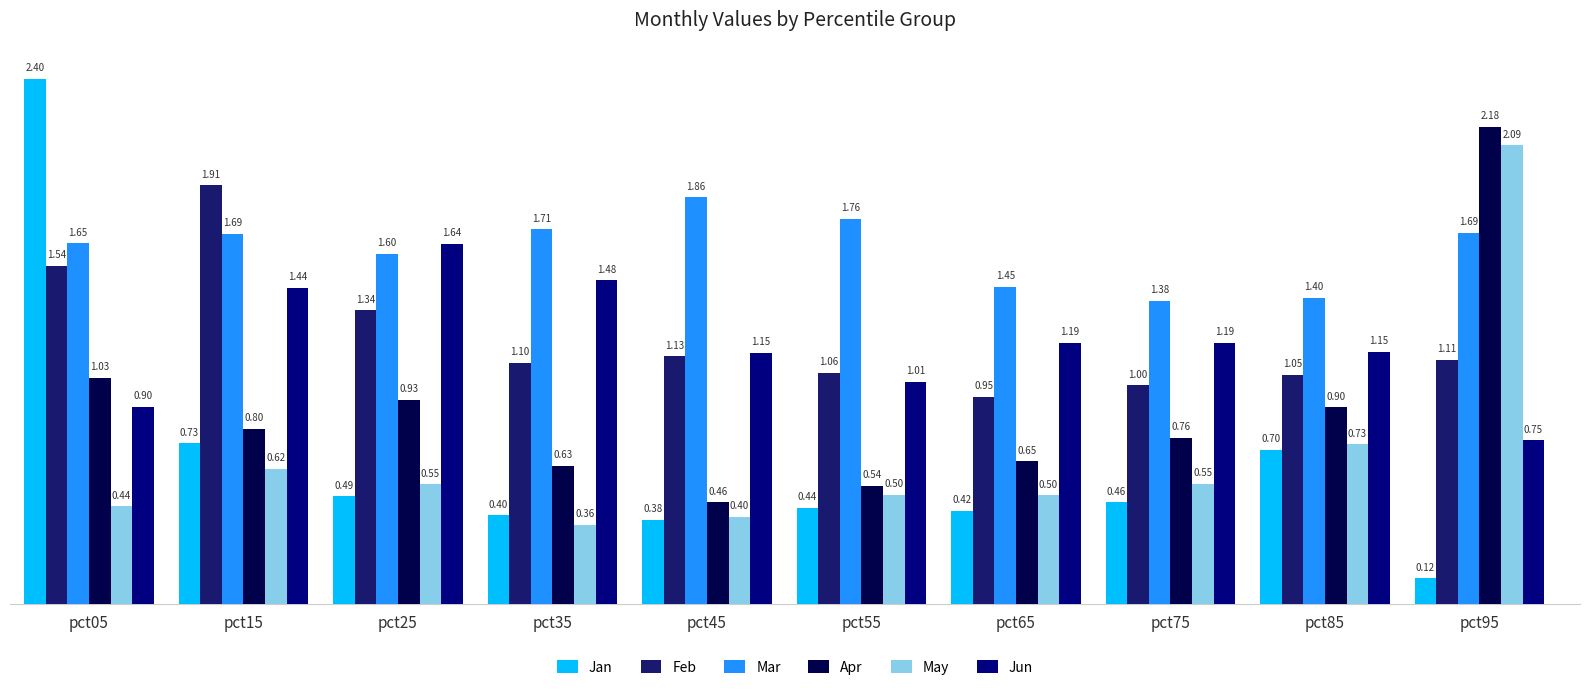

Is the value of Mar at pct55 greater than the value of Apr at pct65?

Yes